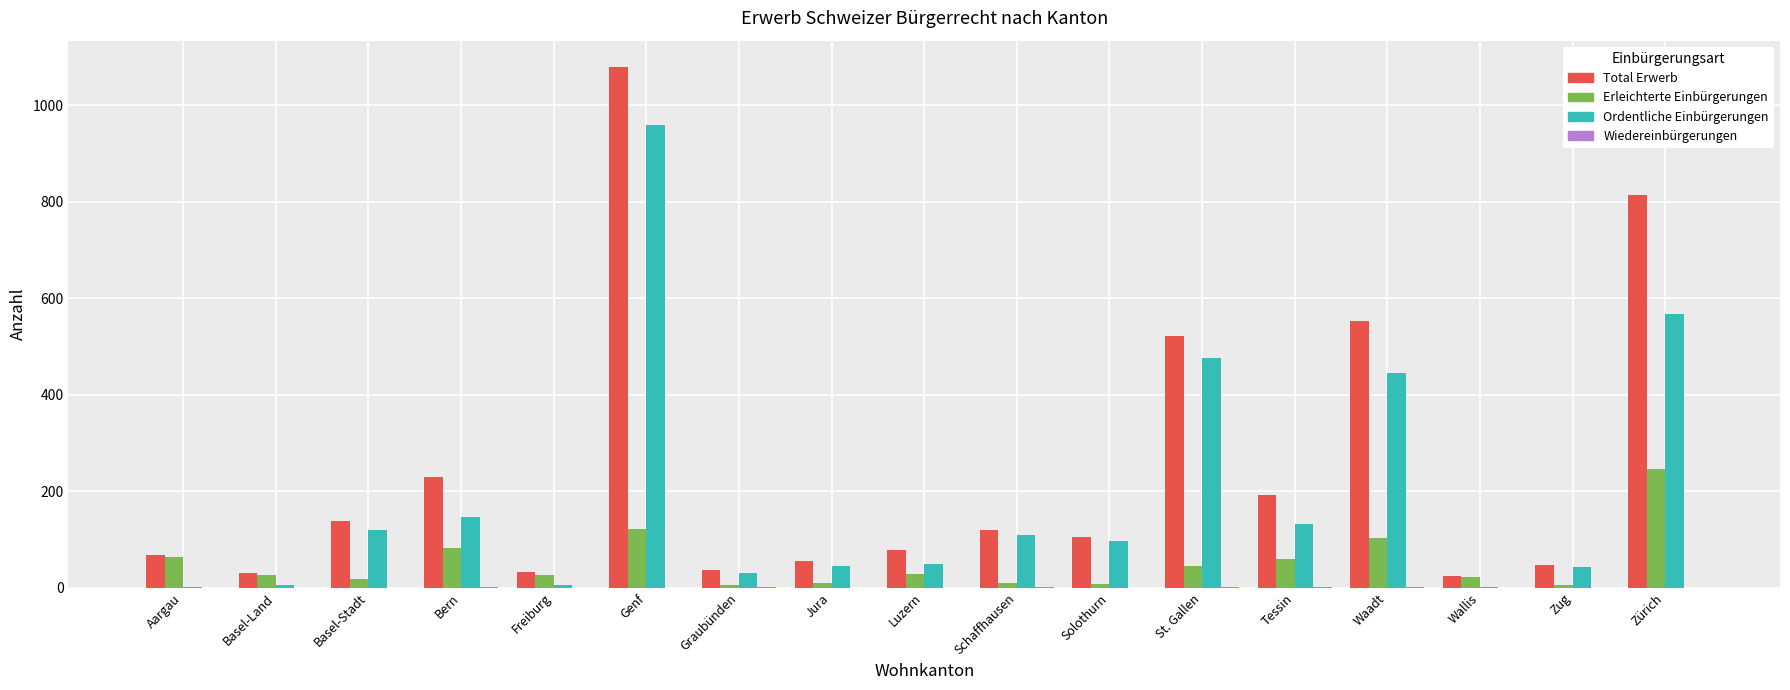

Which series changed the most between Basel-Land and Genf?

Total Erwerb